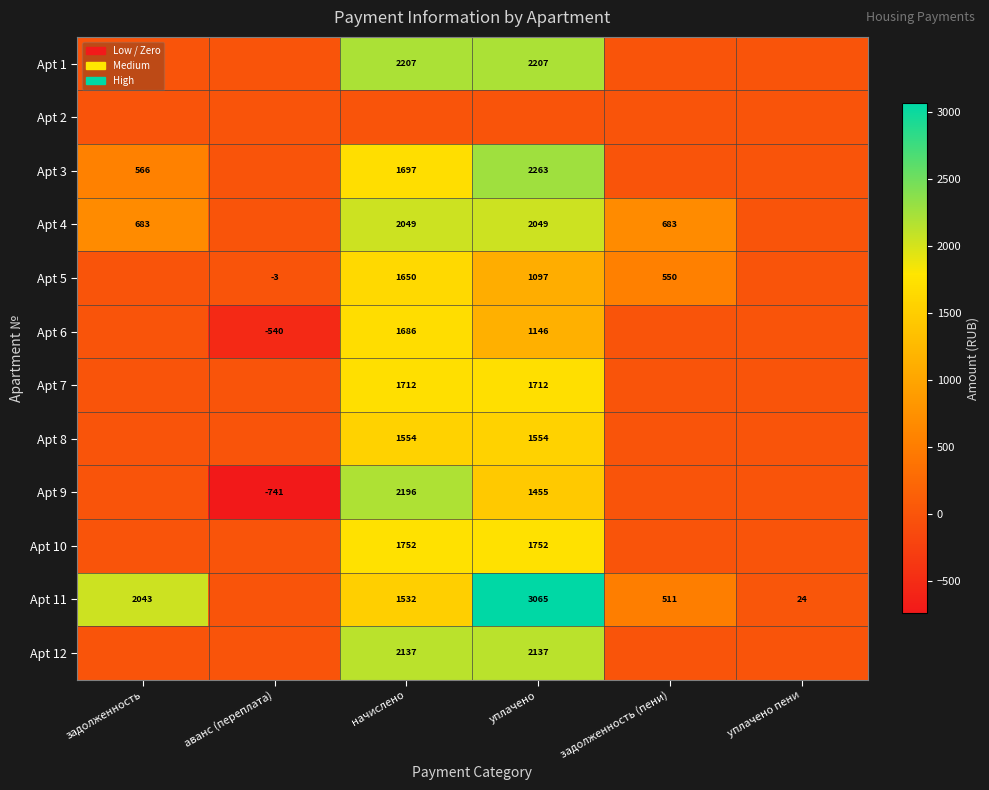

The value of Apt 11 at начислено is 1532. True or false?

True